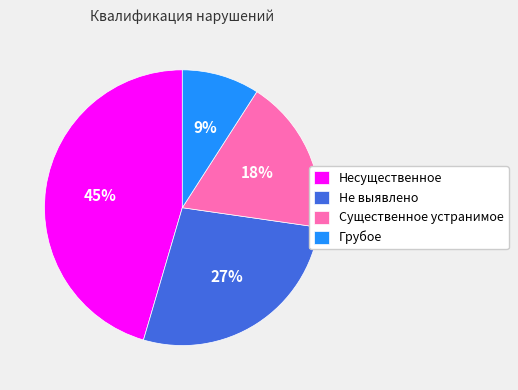

Which slice is the largest?

Несущественное